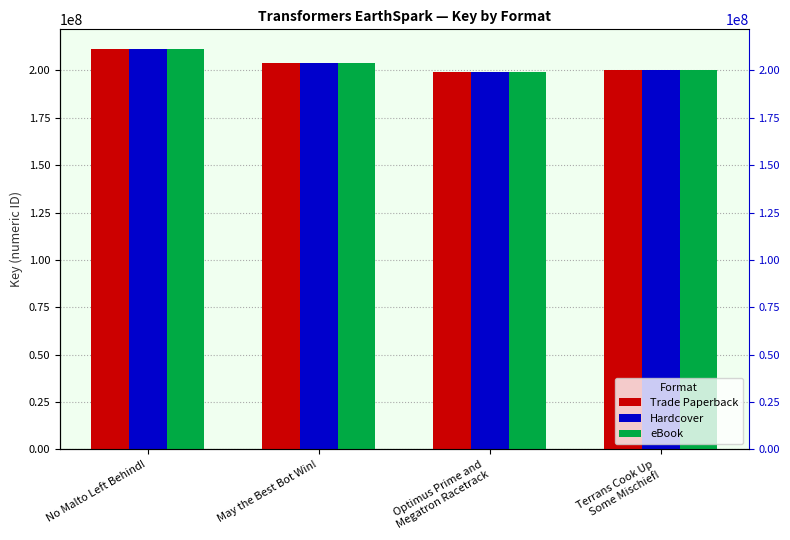

Is it true that Trade Paperback equals 200310346 at Terrans Cook Up
Some Mischief!?

True